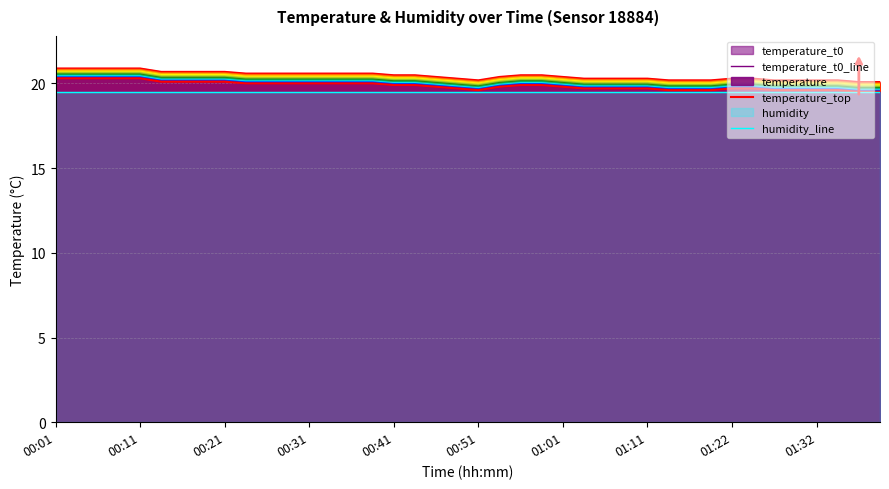

True or false: temperature_t0_line and temperature_top intersect in this chart.

False